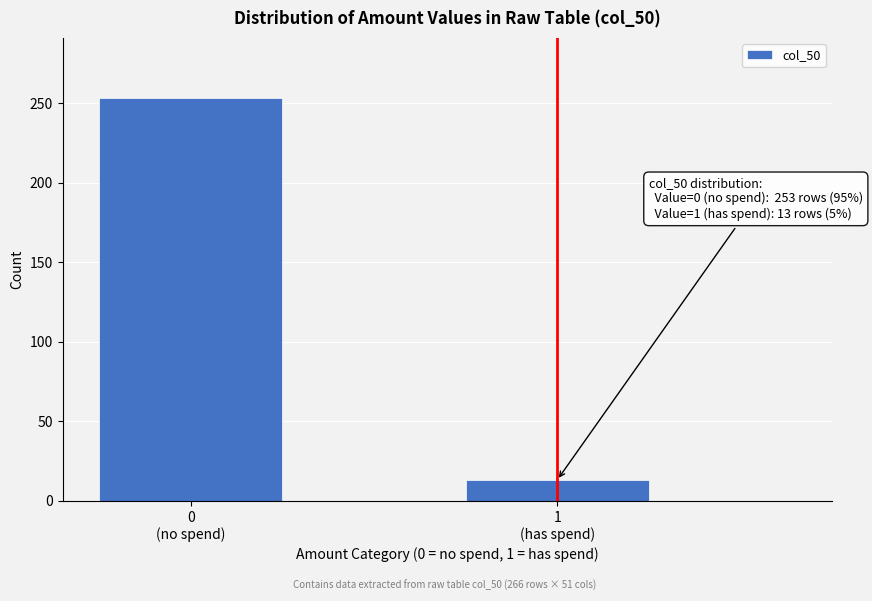

Reading left to right, transcribe all the data shown in this chart.

253	13